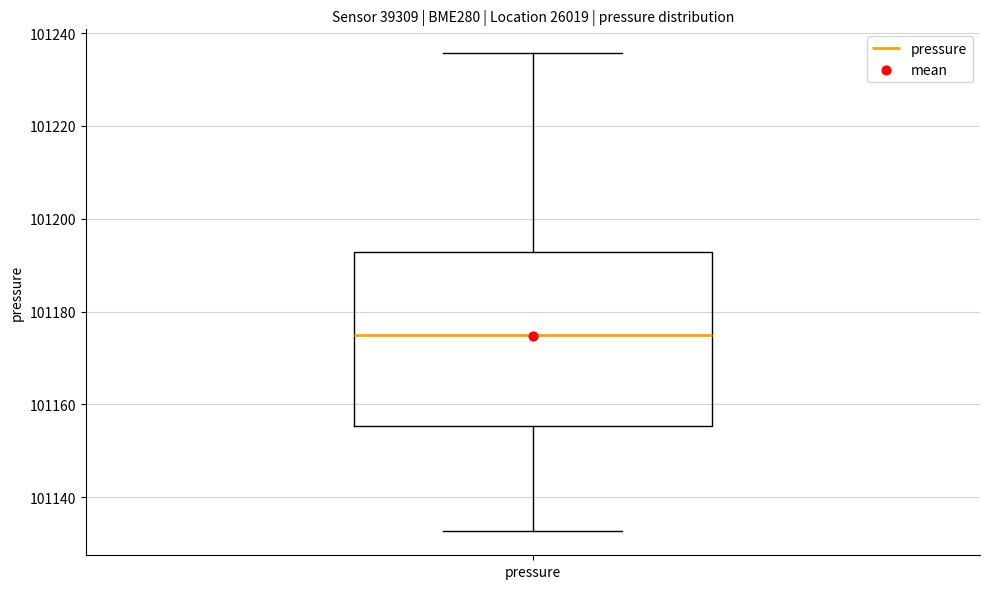

Transcribe this box plot: give where the median line is, the range the box spans, and where the two whiskers end, as read against the y-axis. The values are not printed on the chart, so give them approximately, as read against the axis.

median 101174, box 101156 to 101192, whiskers 101132 to 101236